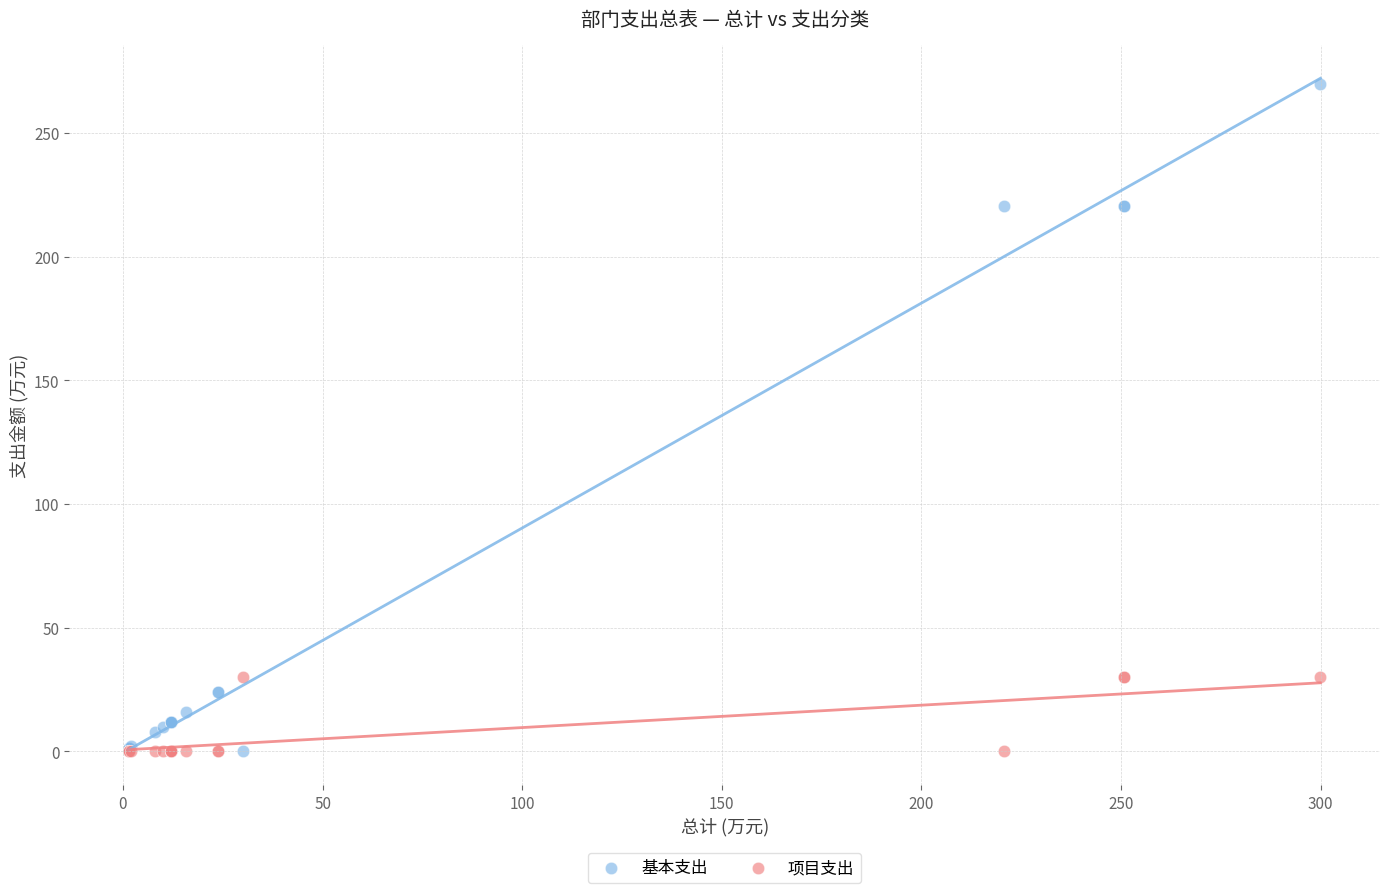

Which series contains the highest Y value?

基本支出